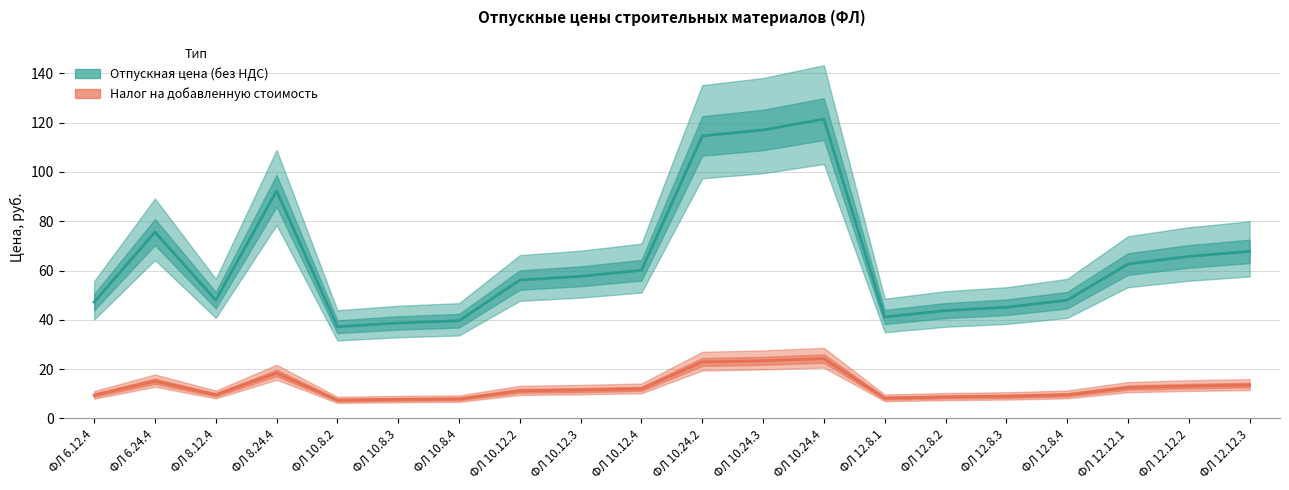

What is the spread (max minus min) of values at ФЛ 12.8.2?

35.0